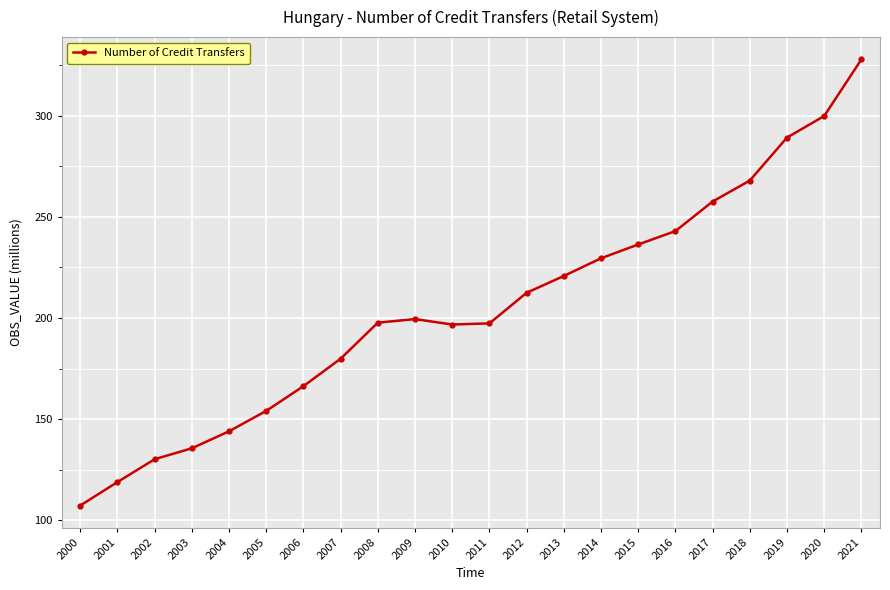

What is the sum of the values at 2001 and 2002?

249.1